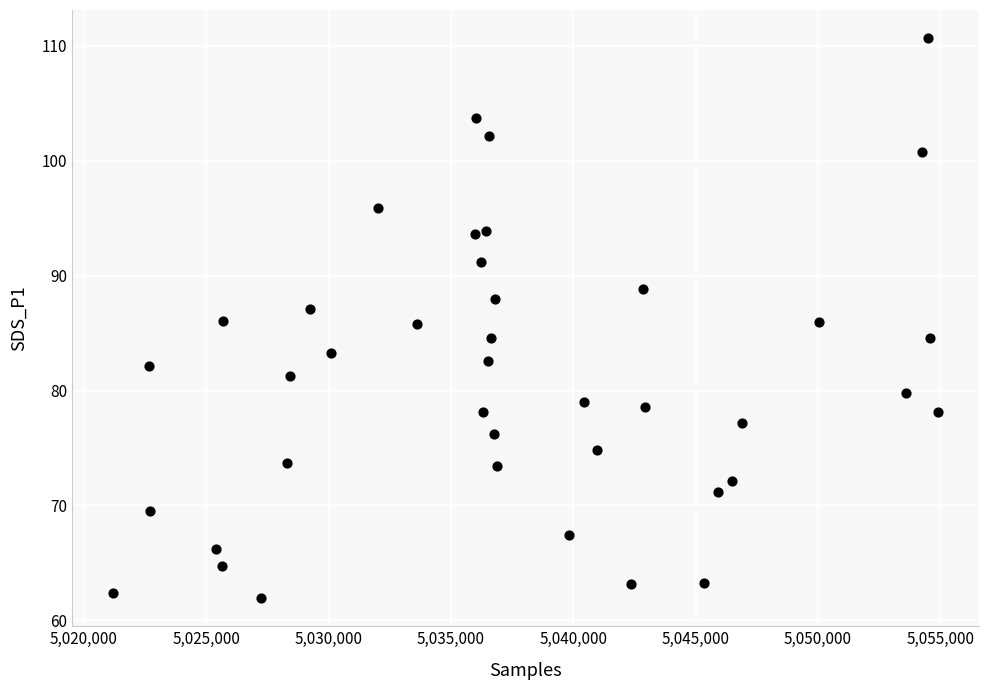

What is the range of Y values (max minus min)?

48.8